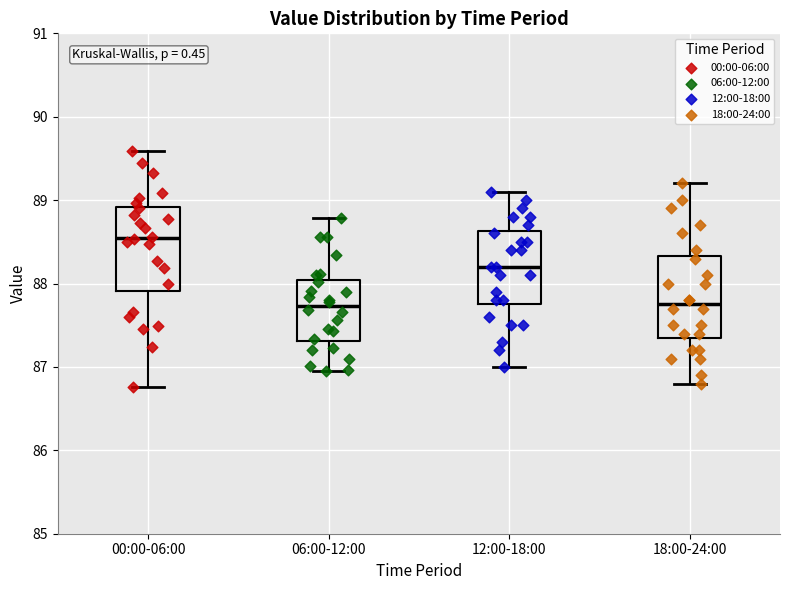

Reading left to right, read every box against the y-axis: the position of its median line, the range the box covers, and the ends of its whiskers. The values are not printed on the chart, so give them approximately, as read against the axis.

00:00-06:00: median 88.5, box 87.9 to 88.9, whiskers 86.8 to 89.6
06:00-12:00: median 87.7, box 87.3 to 88.0, whiskers 87.0 to 88.8
12:00-18:00: median 88.2, box 87.8 to 88.6, whiskers 87.0 to 89.1
18:00-24:00: median 87.8, box 87.4 to 88.3, whiskers 86.8 to 89.2